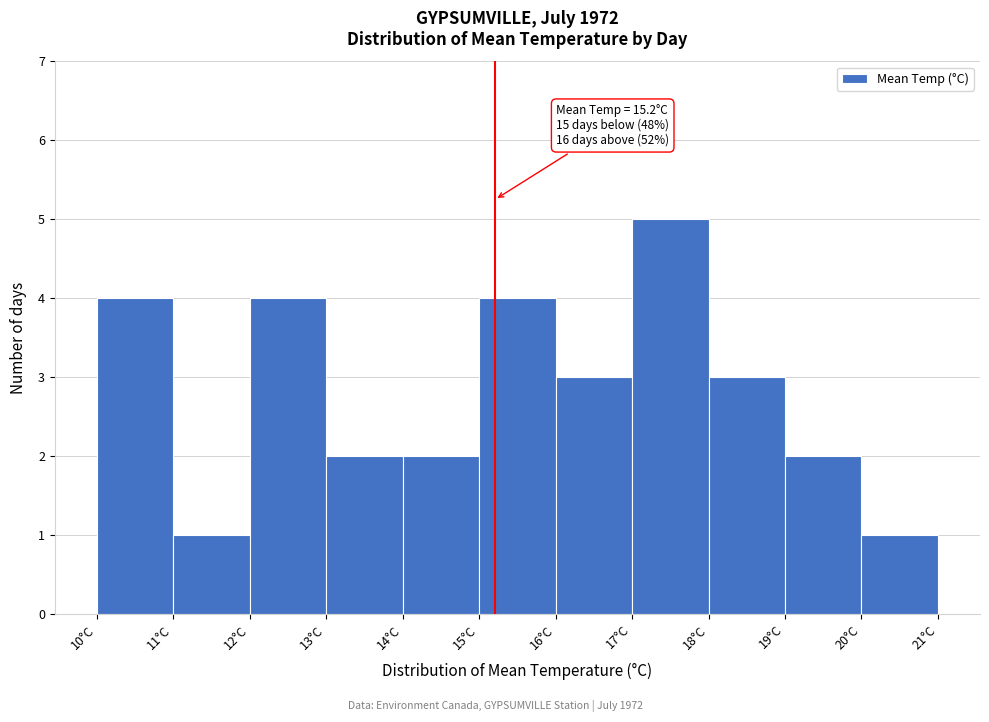

Over which range of the x-axis is the bar tallest?

17 to 18